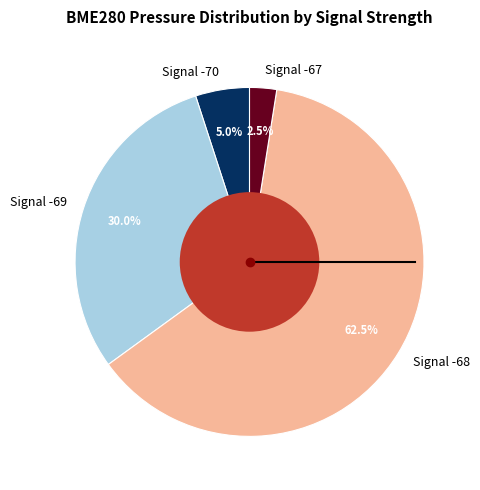

To the nearest percent, what is the average slice percentage?

25%